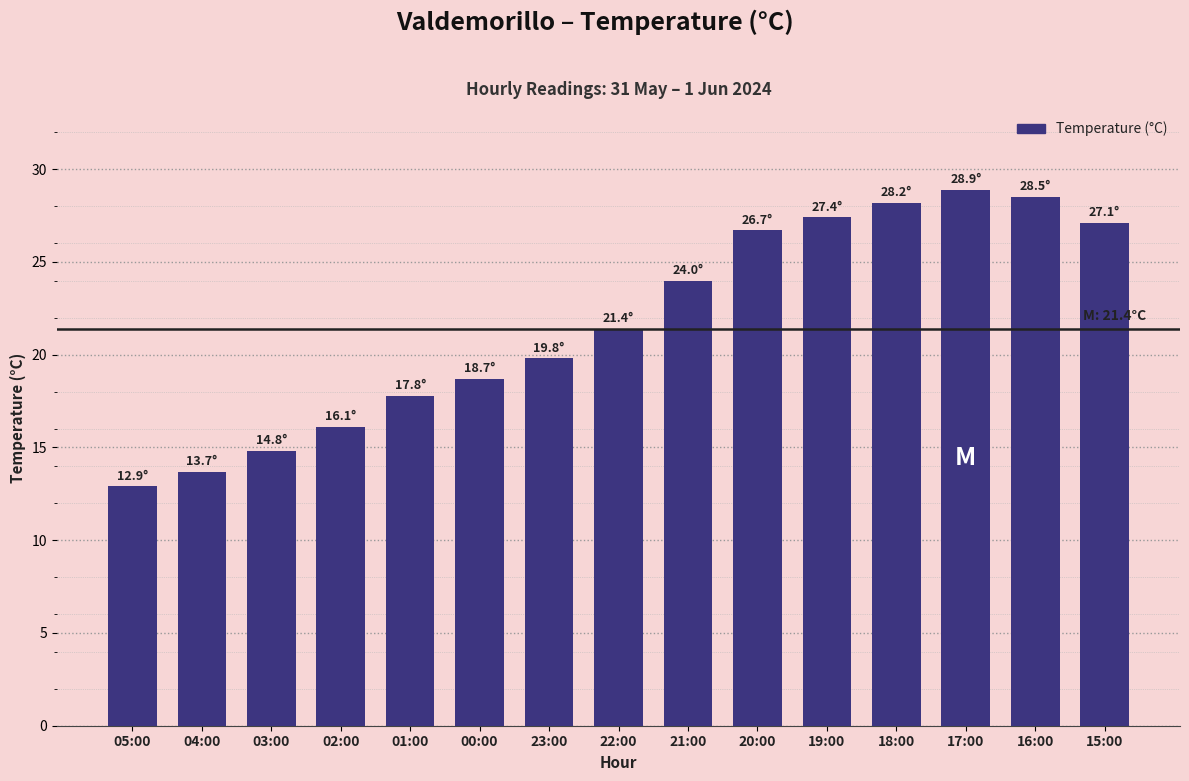

What is the smallest value displayed?

12.9